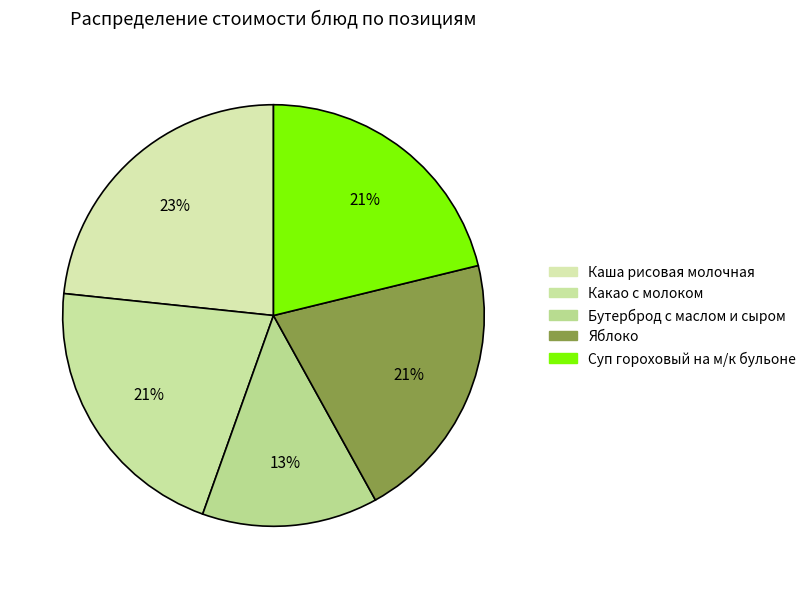

How many slices are in this pie chart?

5